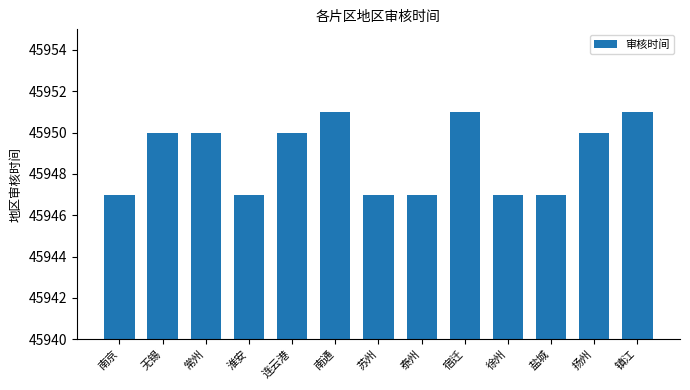

How many data points are less than 45950?

6